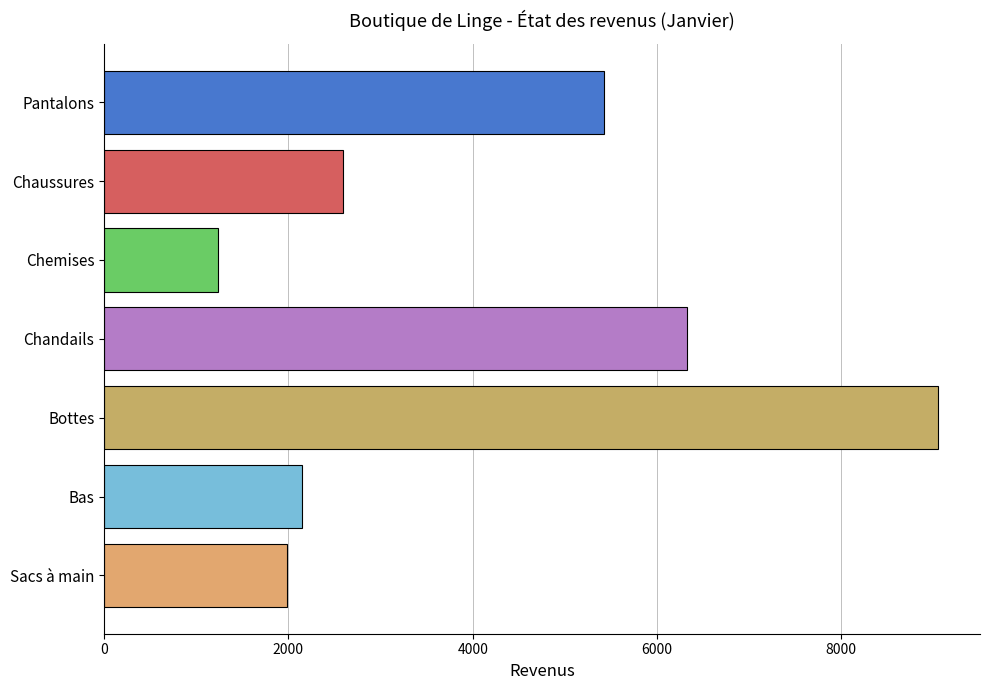

What is the difference between the maximum and minimum values?

7816